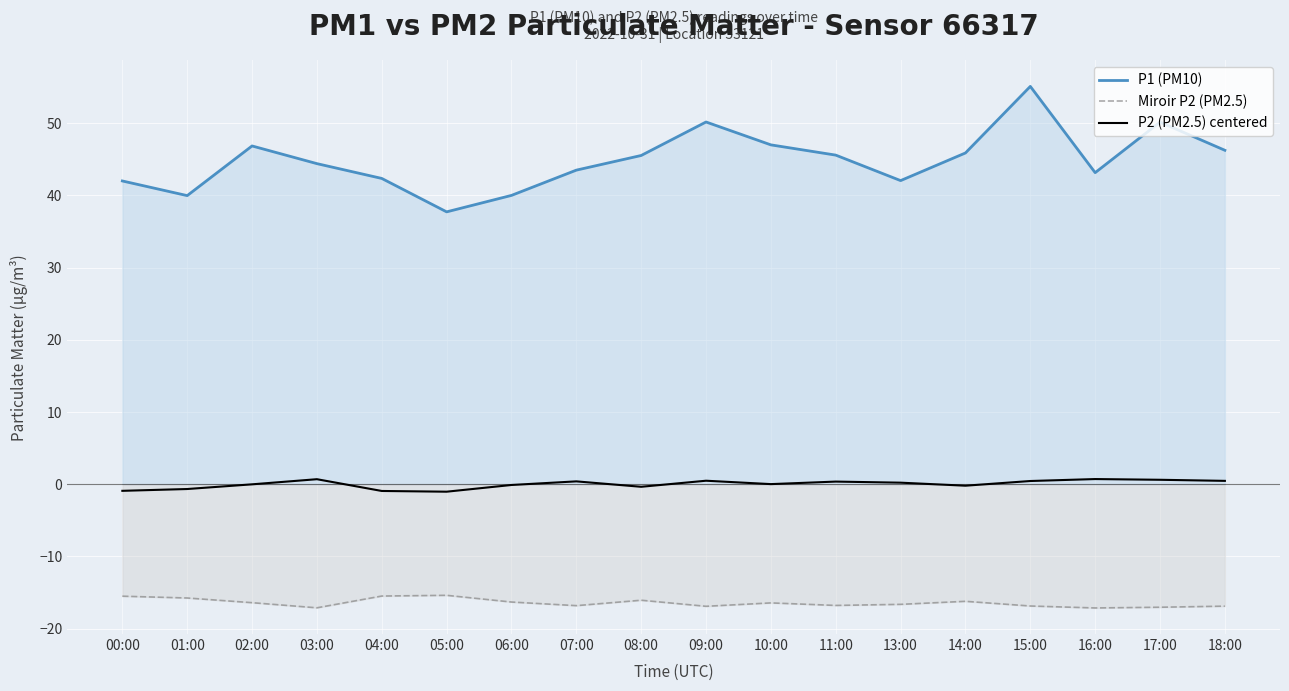

What is the maximum value shown in the chart?

55.1